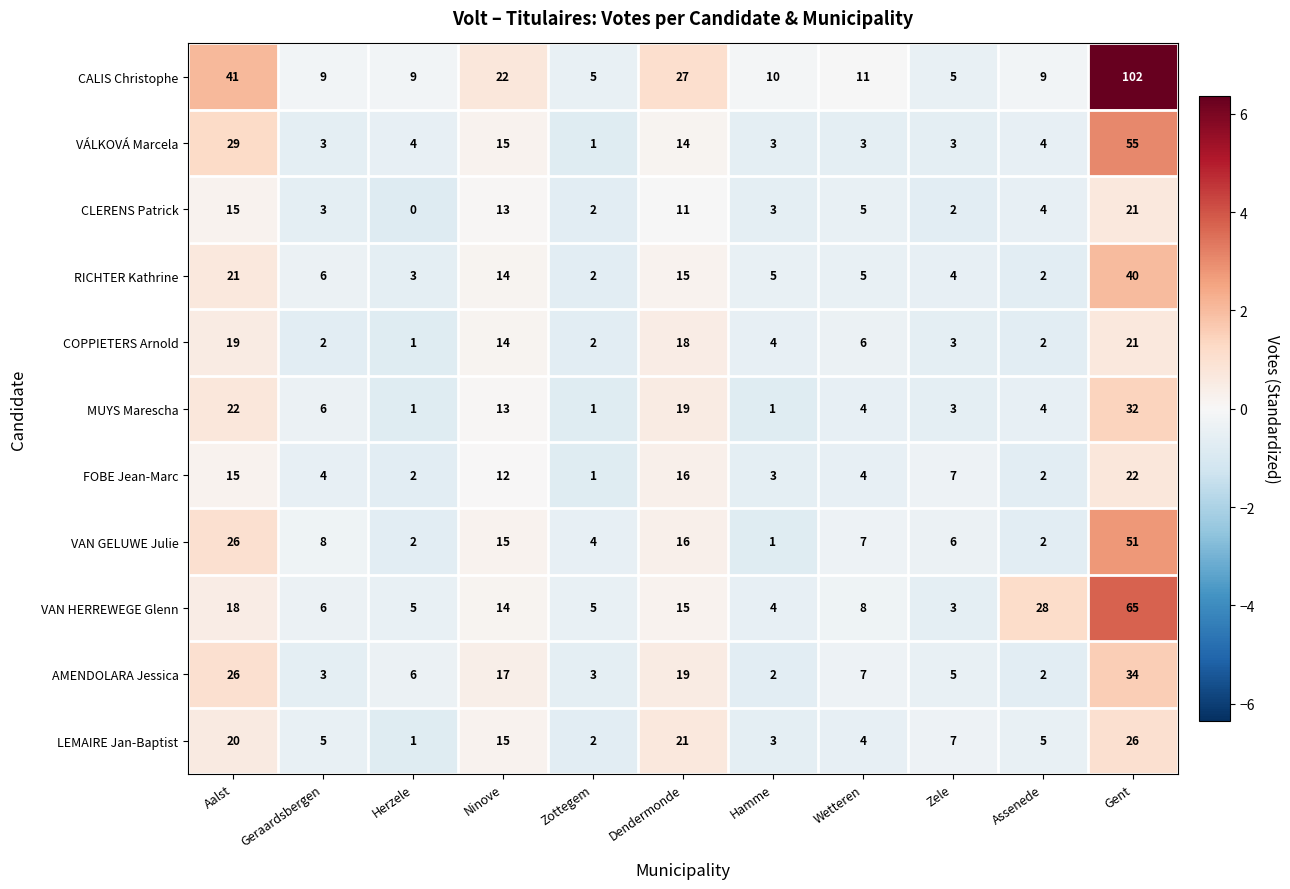

How many distinct data groups are displayed?

11